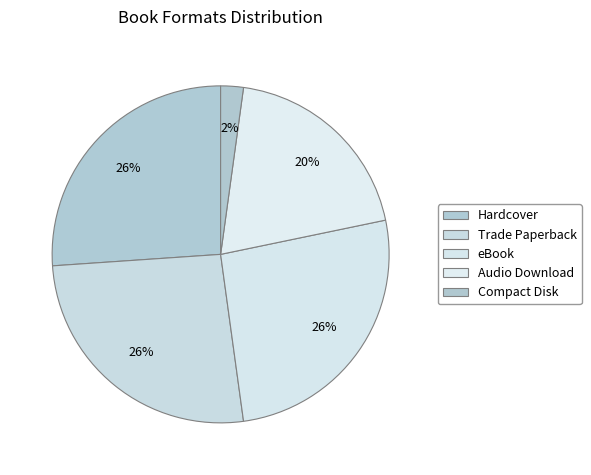

Count the number of slices in the pie.

5